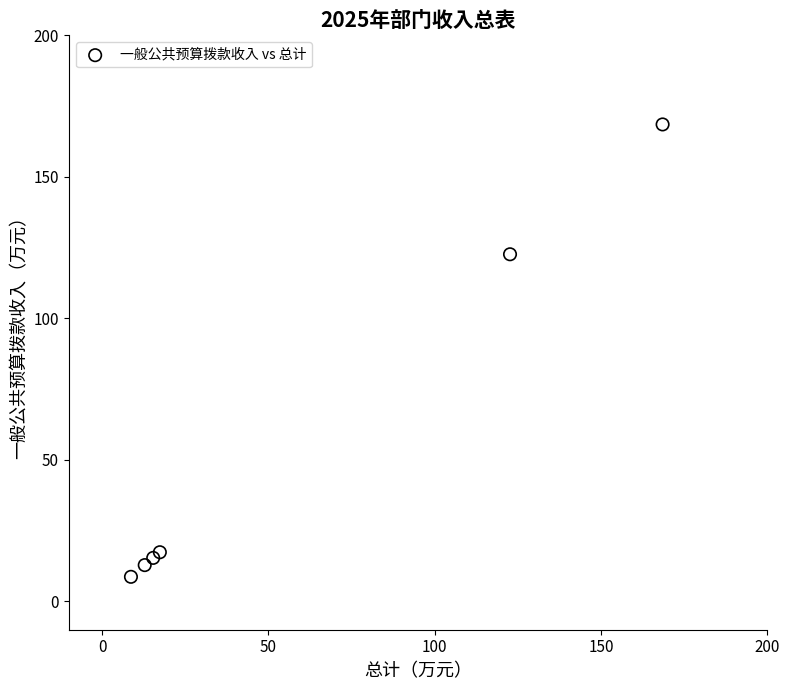

What Y value in the scatter plot is closest to 88?

122.7